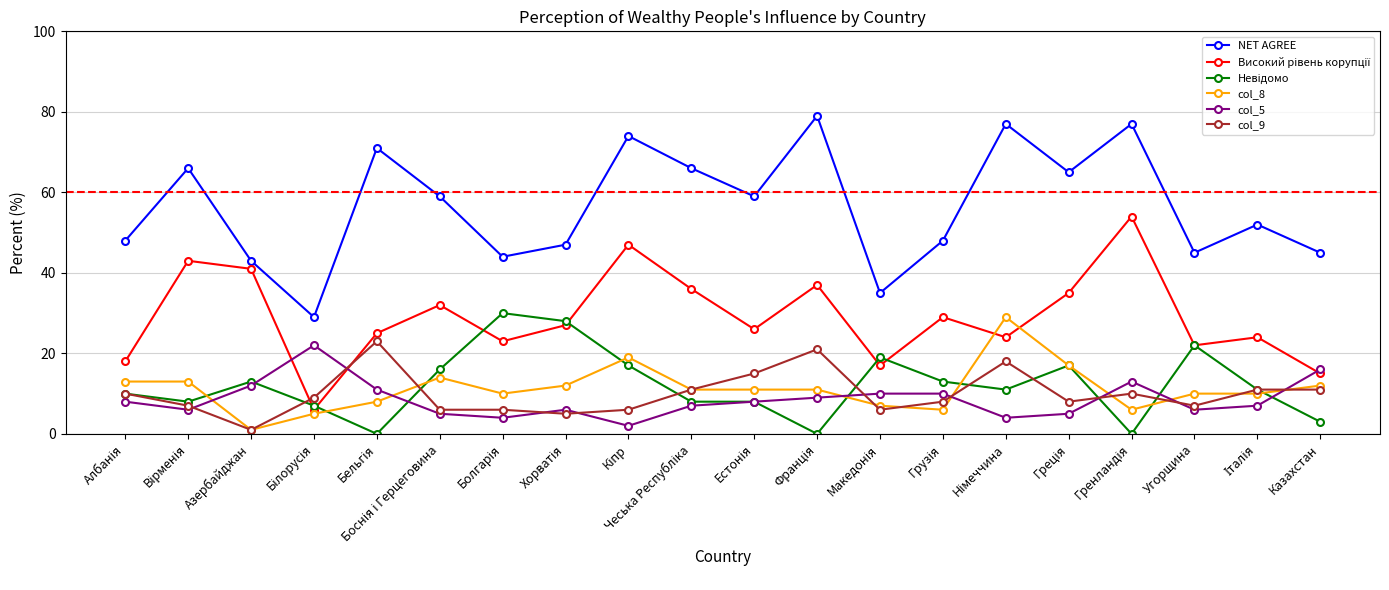

At which category does col_9 reach its first local valley?

Азербайджан